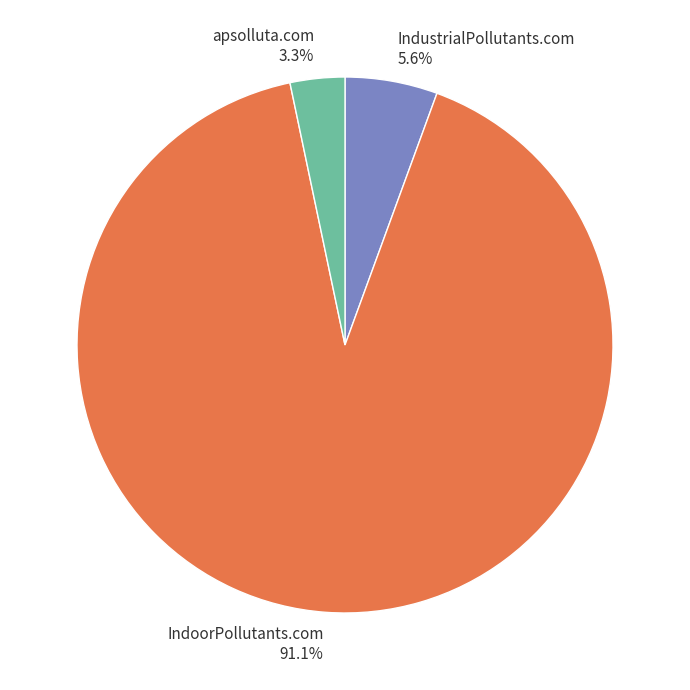

How many slices are in this pie chart?

3